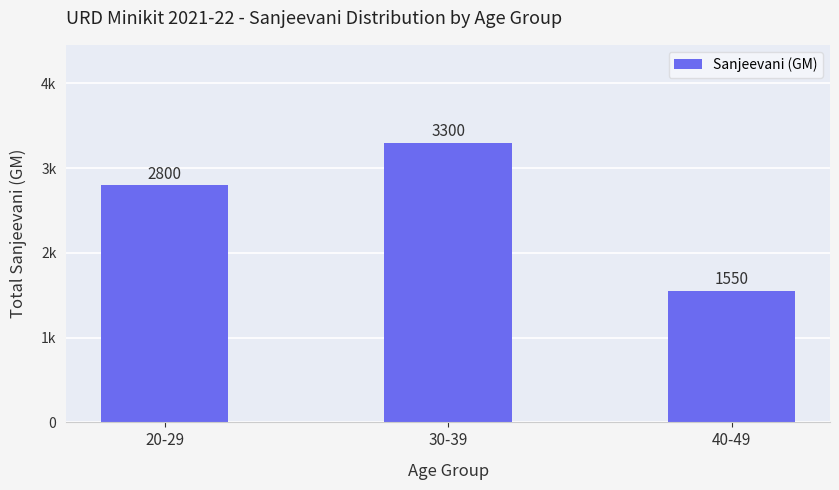

Which category has the highest value across all series?

30-39